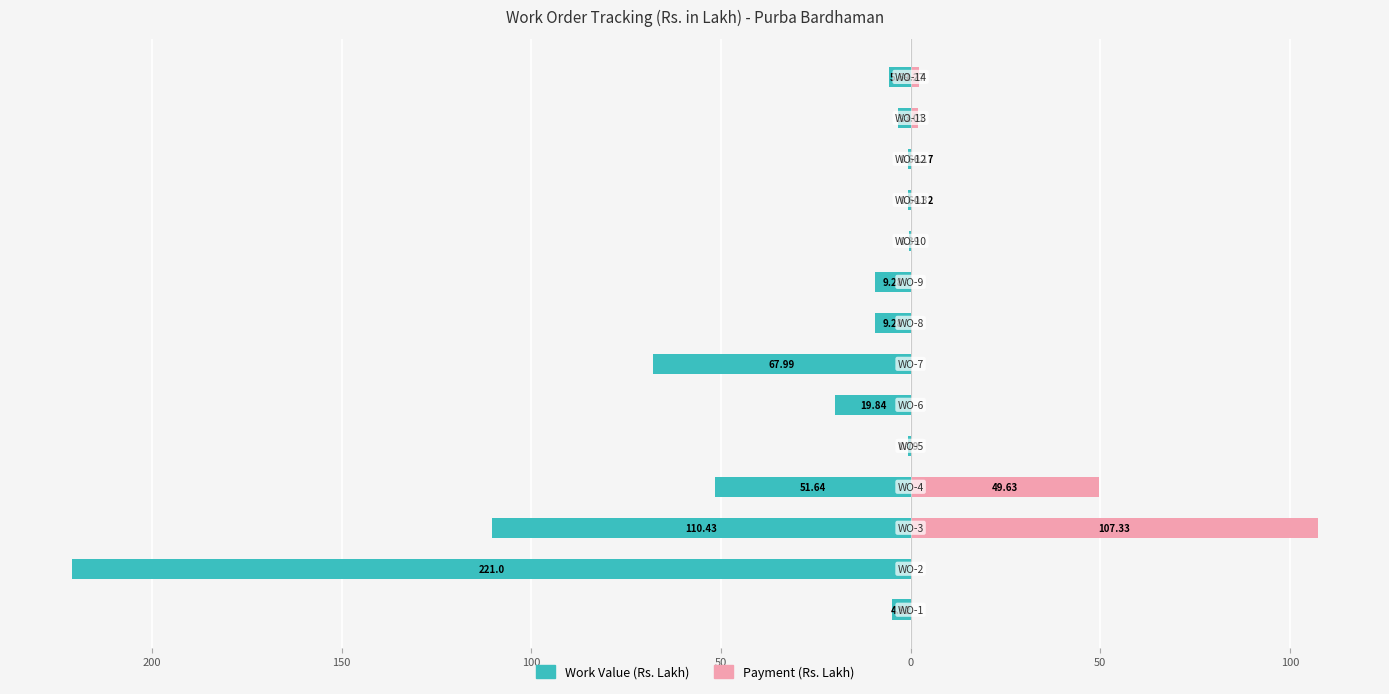

Which series changed the most between 150 and 9?

Work Value